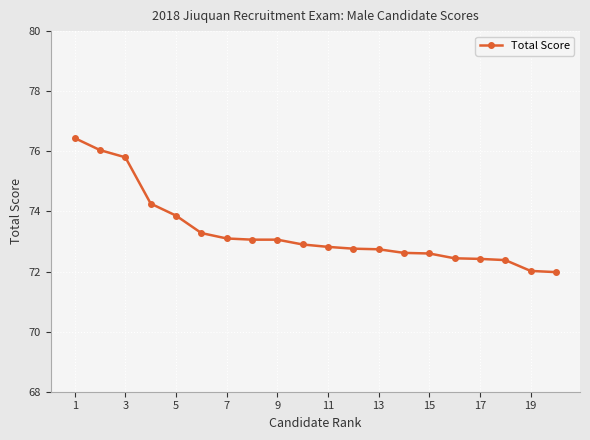

What is the value of the 8th point from the left?

73.1